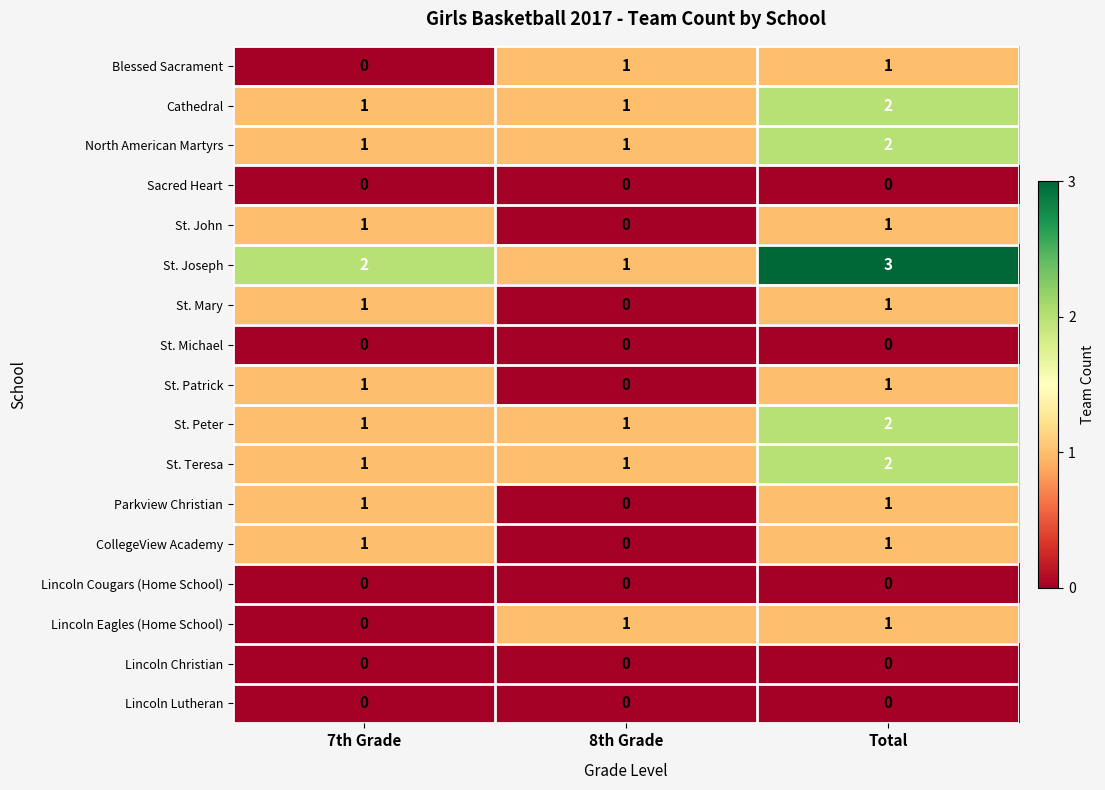

What is the difference between the highest and lowest values at Total?

3